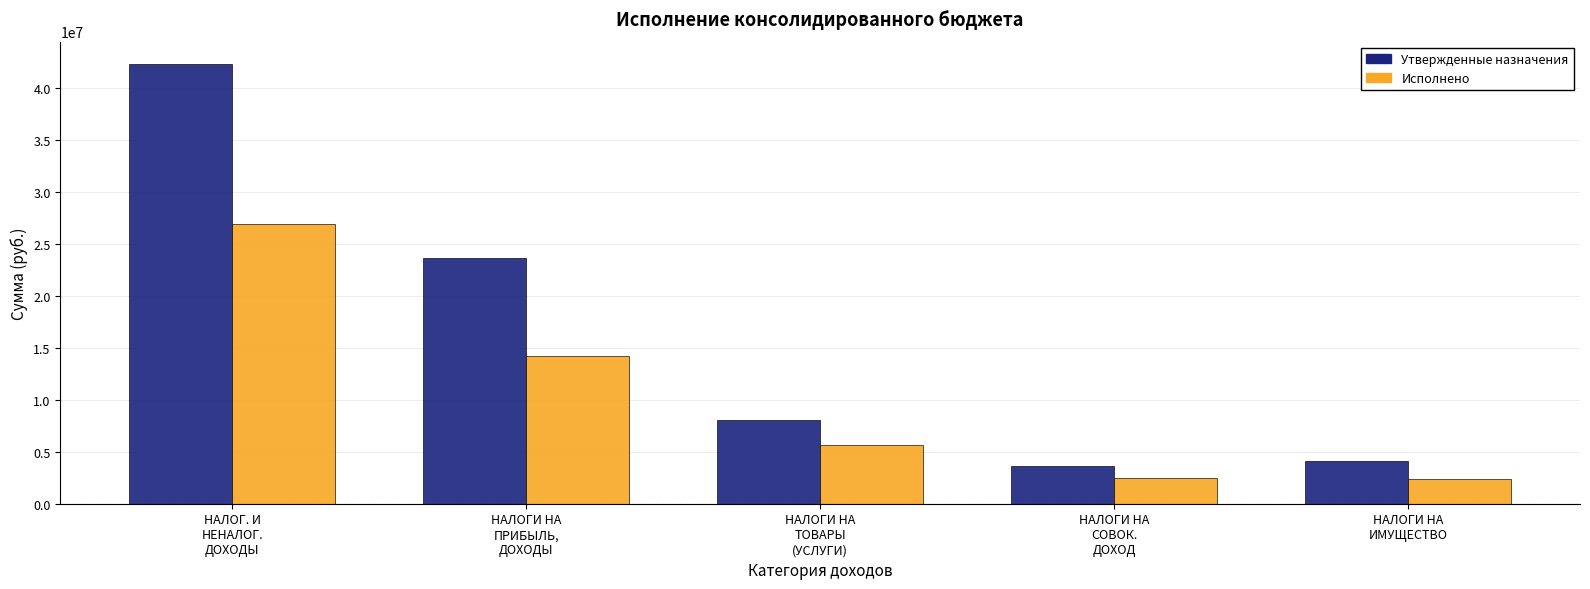

How many data points does each series have?

5